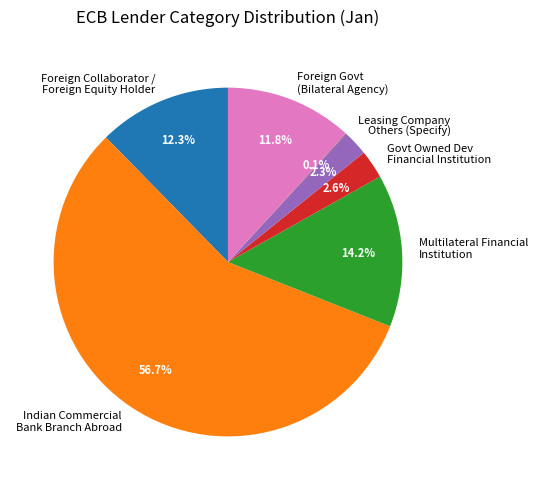

To the nearest percent, what portion does Others (Specify) represent?

2%